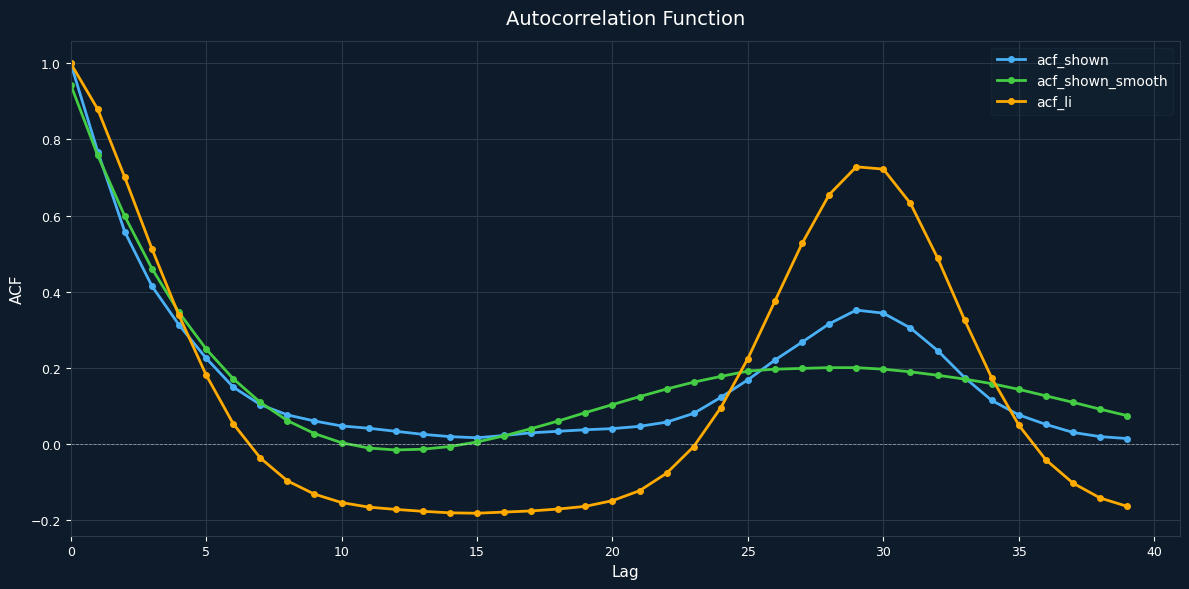

Which series has the widest spread of values?

acf_li